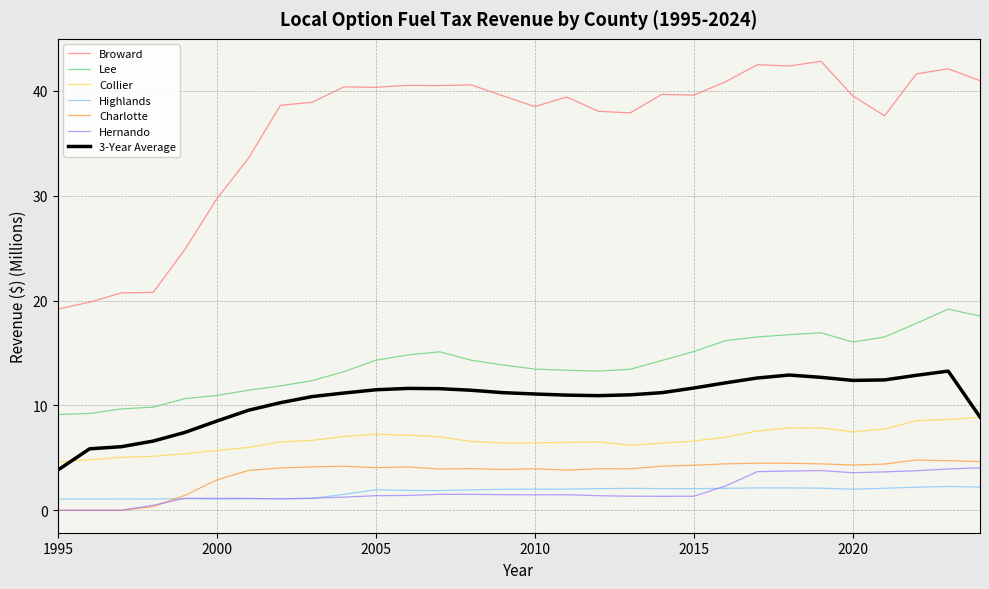

What is the maximum value for Broward?

42.8